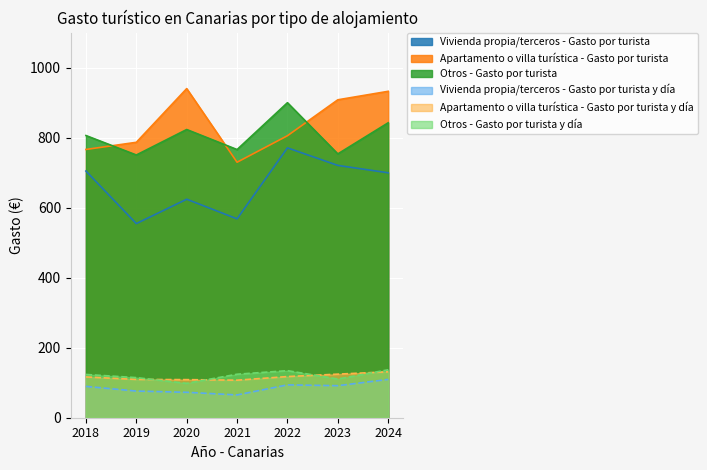

True or false: Otros - Gasto por turista y día and Vivienda propia/terceros - Gasto por turista cross at least once.

False